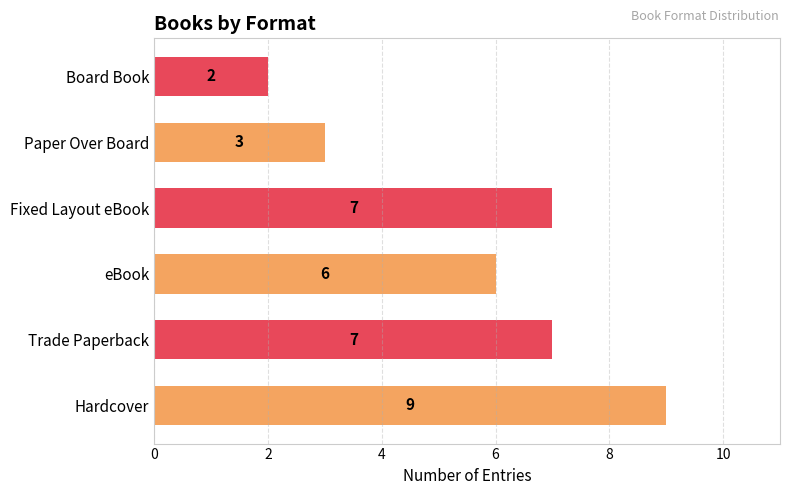

The value at Paper Over Board is 3. True or false?

True